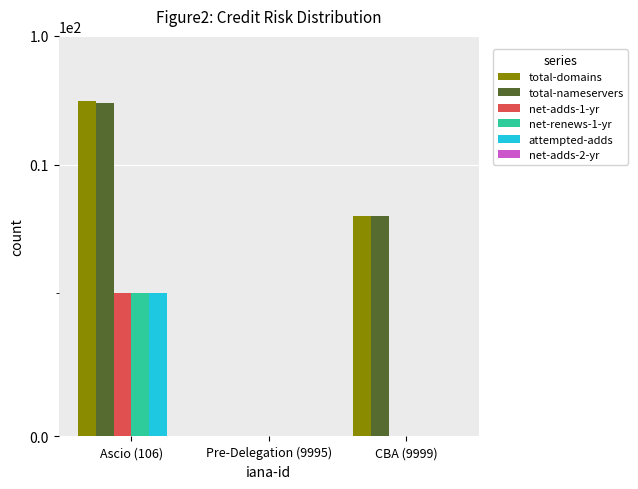

What are all the series names shown in the legend?

total-domains, total-nameservers, net-adds-1-yr, net-renews-1-yr, attempted-adds, net-adds-2-yr